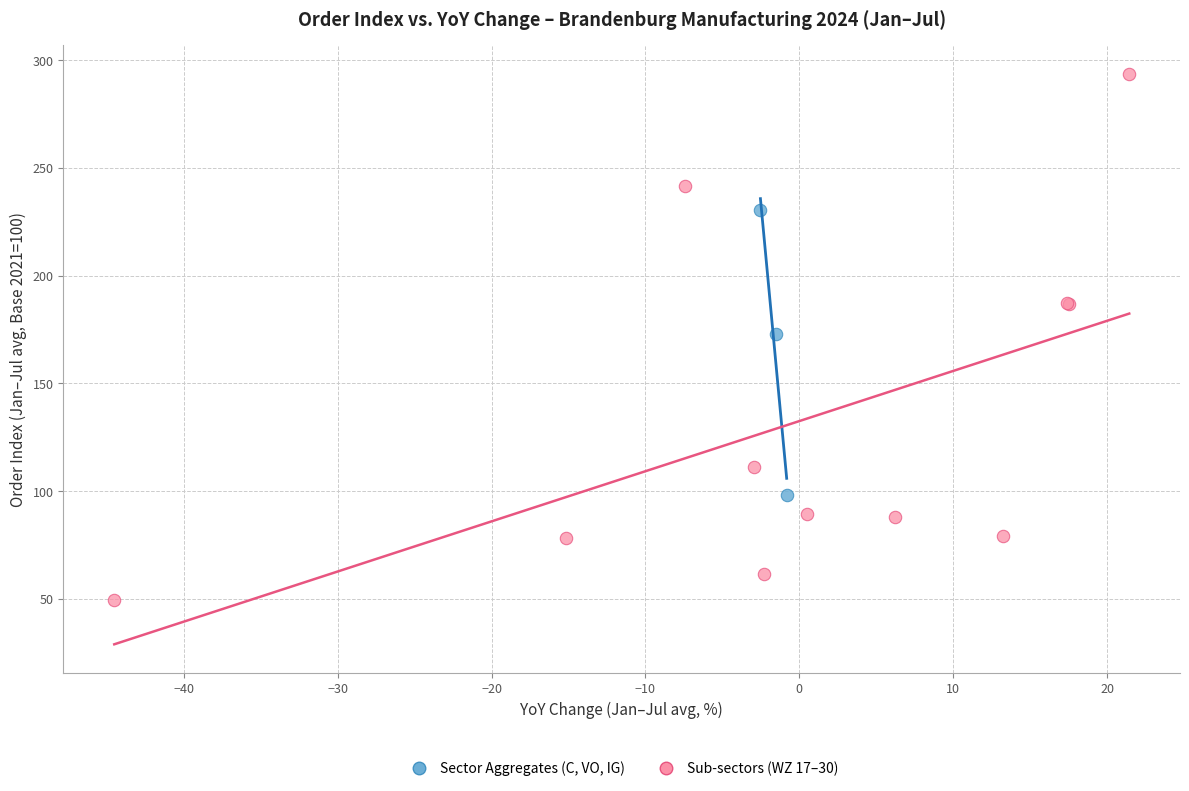

Which series reaches the maximum Y coordinate?

Sub-sectors (WZ 17–30)